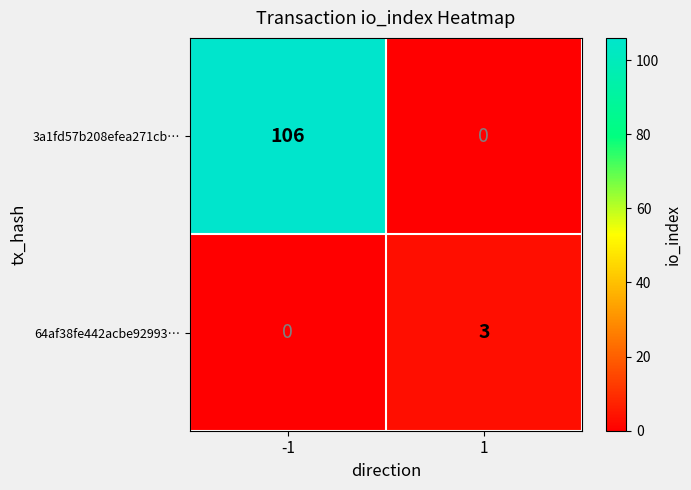

What is the average value of the 3a1fd57b208efea271cb… series?

53